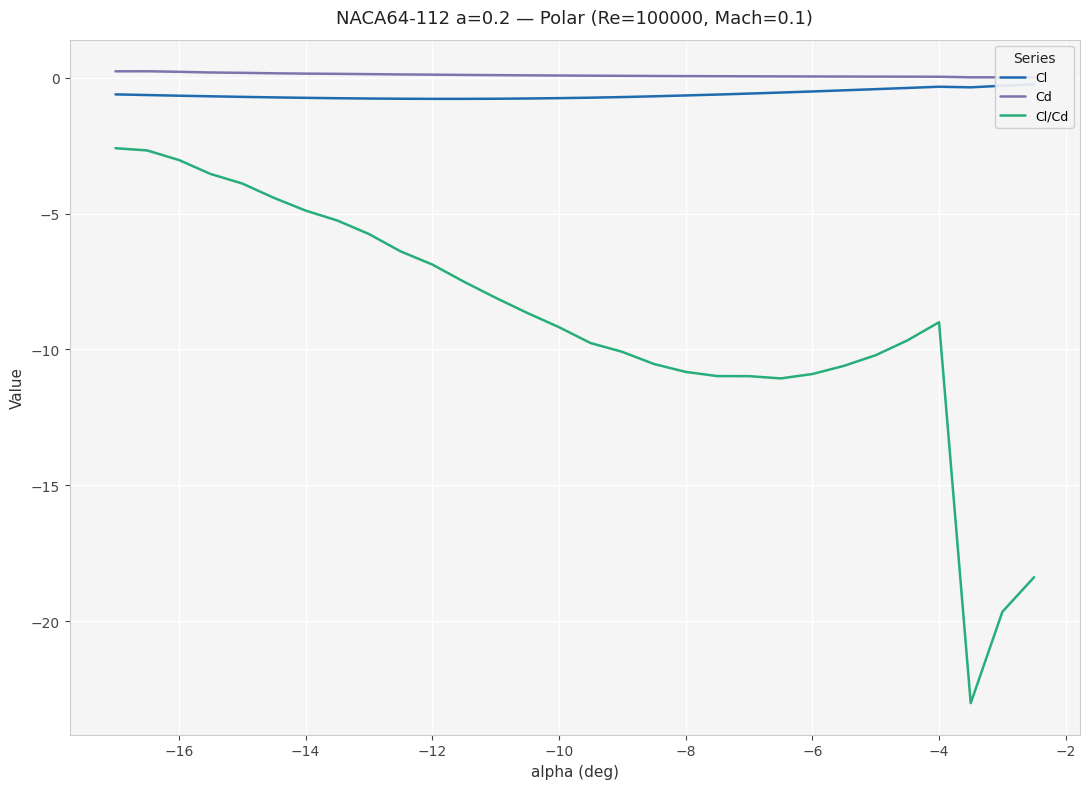

The Cl/Cd series shows -10.9 at −6. True or false?

True